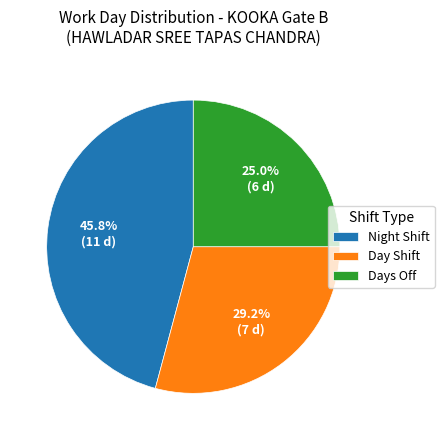

How much of the chart is everything except Day Shift?

70.8%